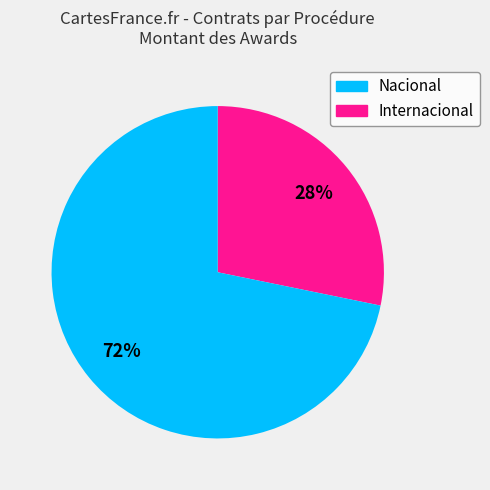

To the nearest percent, what is the difference between the largest and smallest slice percentages?

44%